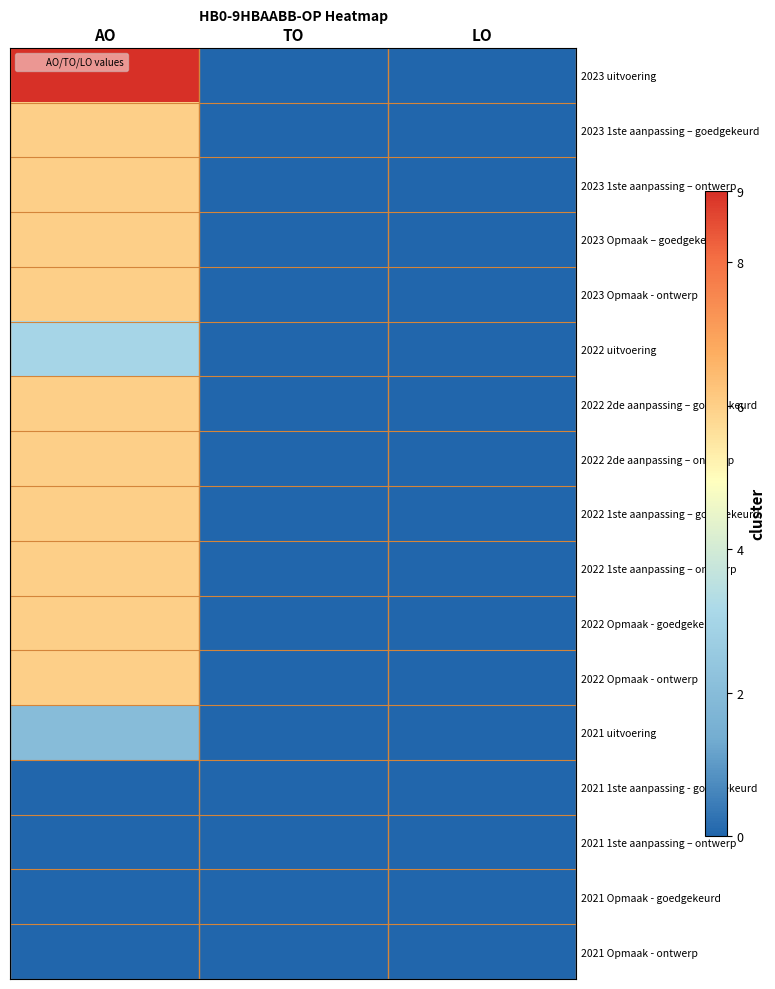

Rank the series by their maximum value, from highest to lowest.

2023 uitvoering, 2023 1ste aanpassing – goedgekeurd, 2023 1ste aanpassing – ontwerp, 2023 Opmaak – goedgekeurd, 2023 Opmaak - ontwerp, 2022 2de aanpassing – goedgekeurd, 2022 2de aanpassing – ontwerp, 2022 1ste aanpassing – goedgekeurd, 2022 1ste aanpassing – ontwerp, 2022 Opmaak - goedgekeurd, 2022 Opmaak - ontwerp, 2022 uitvoering, 2021 uitvoering, 2021 1ste aanpassing - goedgekeurd, 2021 1ste aanpassing – ontwerp, 2021 Opmaak - goedgekeurd, 2021 Opmaak - ontwerp